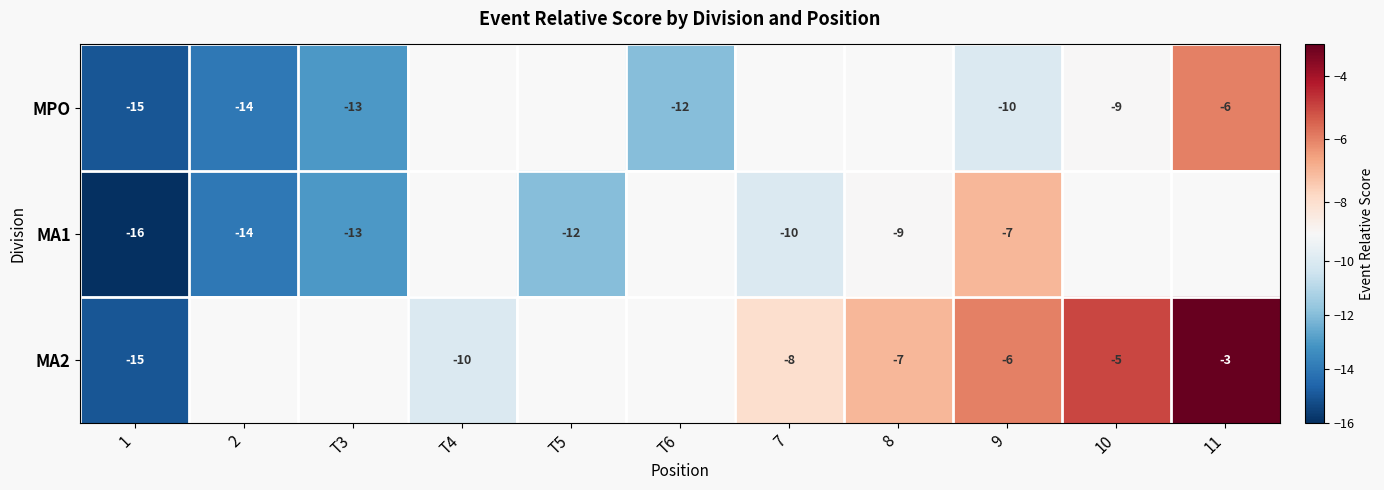

What is the difference between the MPO values at 11 and T3?

7